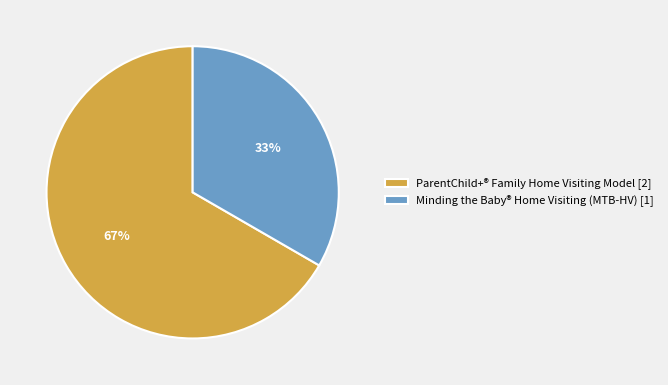

To the nearest percent, what is the combined percentage of ParentChild+® Family Home Visiting Model [2] and Minding the Baby® Home Visiting (MTB-HV) [1]?

100%